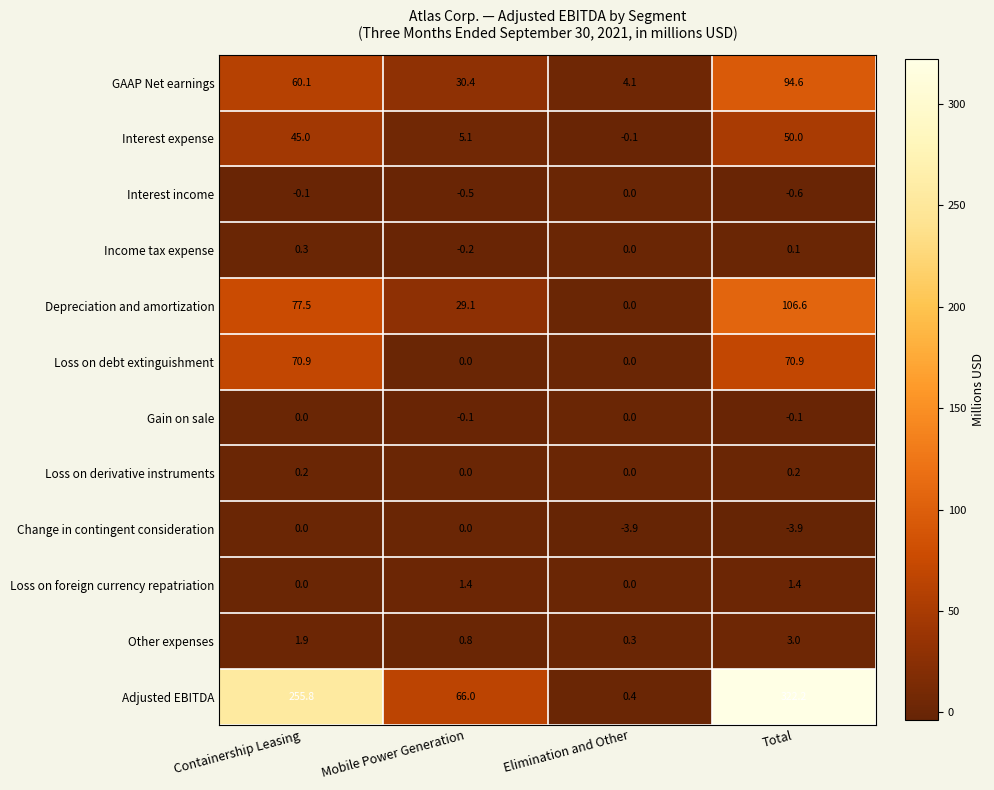

What is the difference between the maximum and minimum values in the GAAP Net earnings series?

90.5